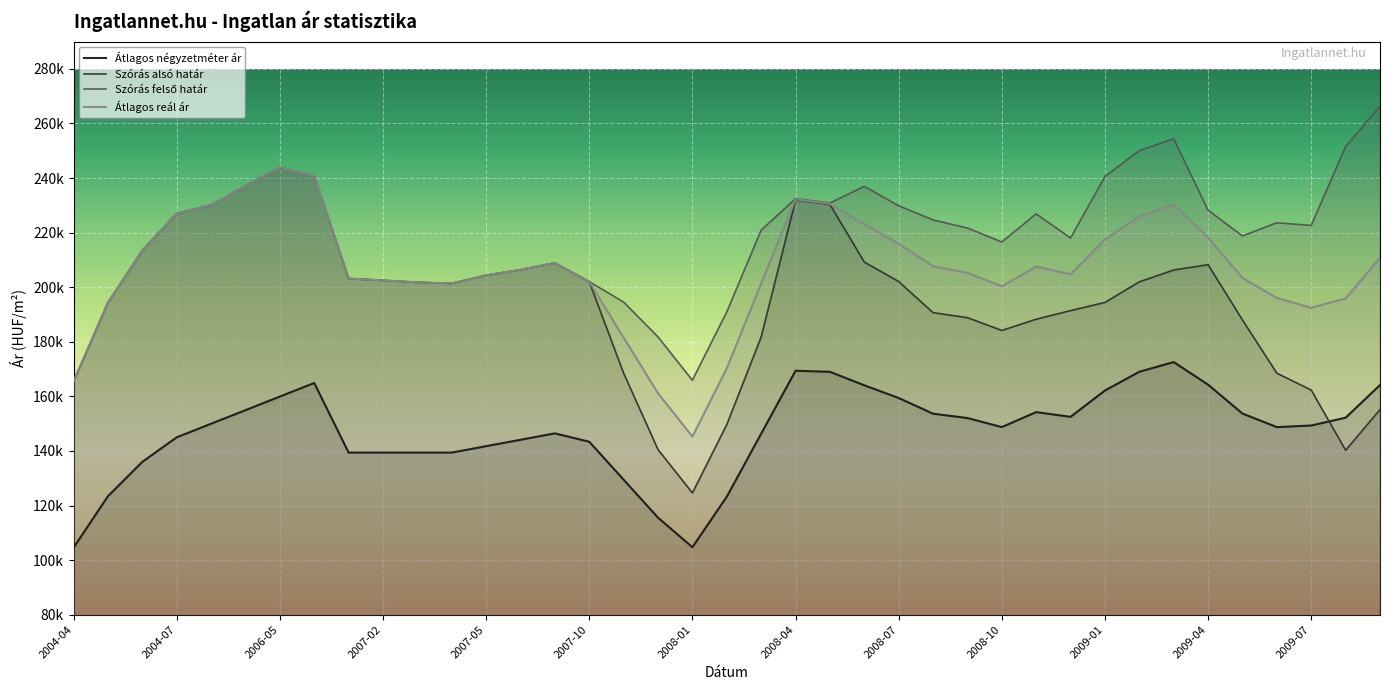

True or false: Szórás alsó határ and Szórás felső határ cross at least once.

False